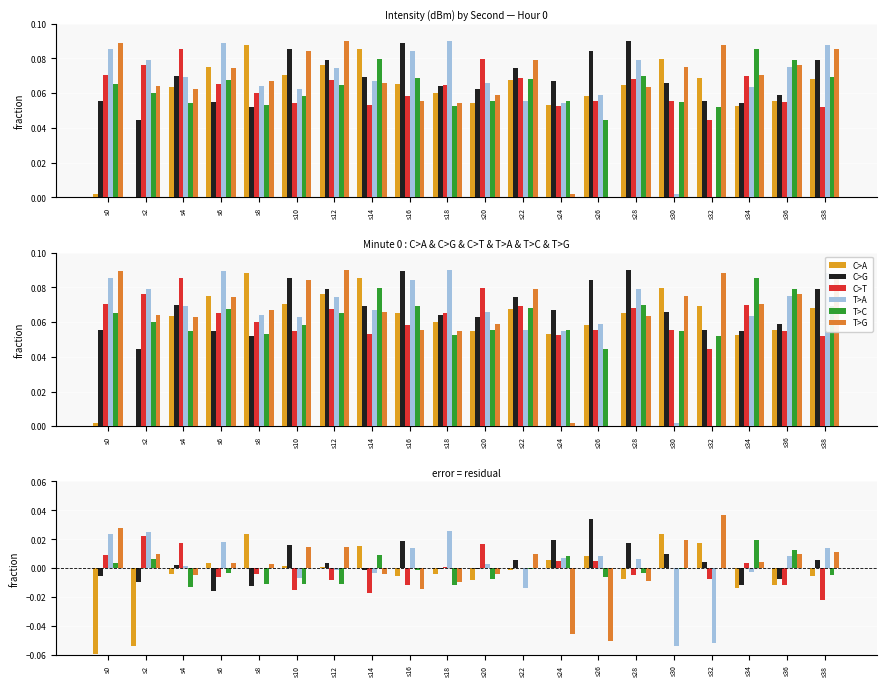

List the series in order of their peak value, lowest first.

T>C, C>T, C>A, T>A, C>G, T>G